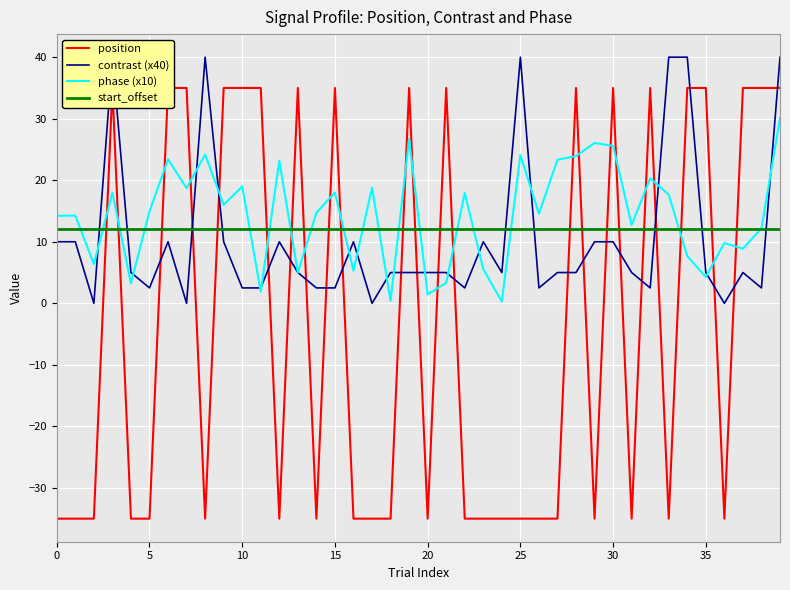

How many values in the phase (x10) series exceed 14?

24